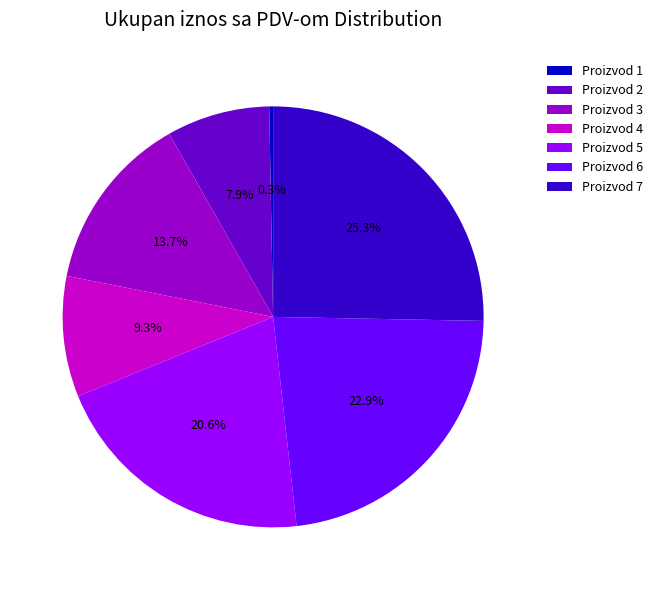

How many segments does this pie chart have?

7